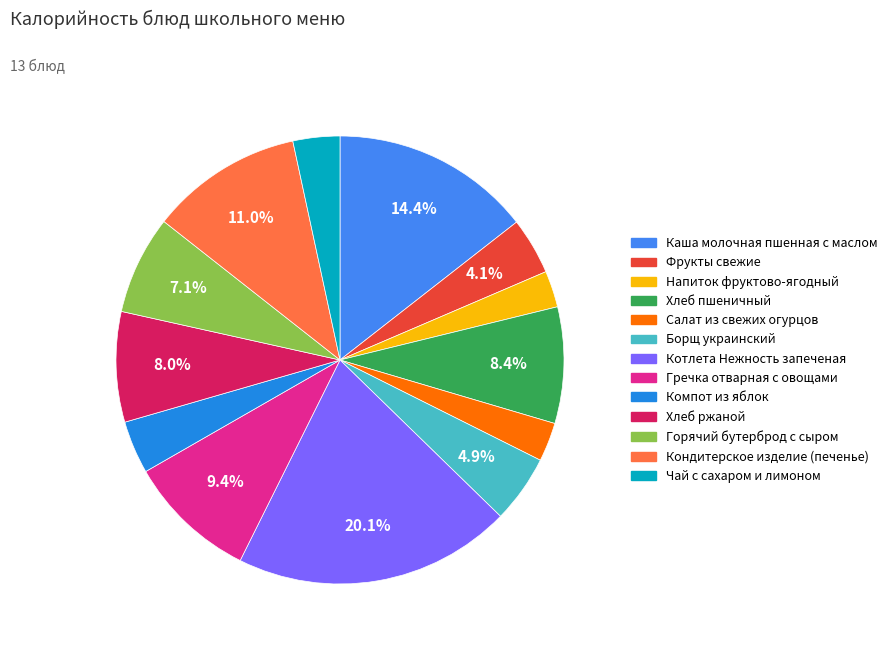

What is the ratio of the value at Каша молочная пшенная с маслом to the value at Горячий бутерброд с сыром?

2.0